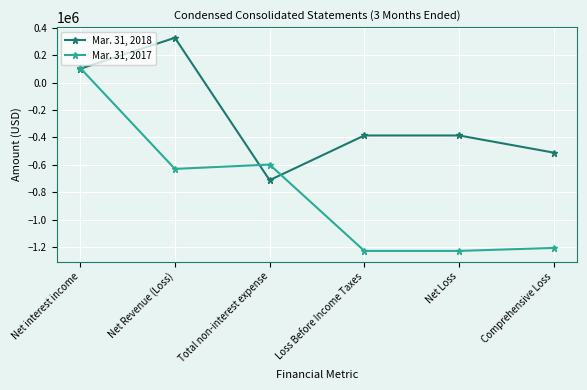

Rank the series by their maximum value, from lowest to highest.

Mar. 31, 2017, Mar. 31, 2018